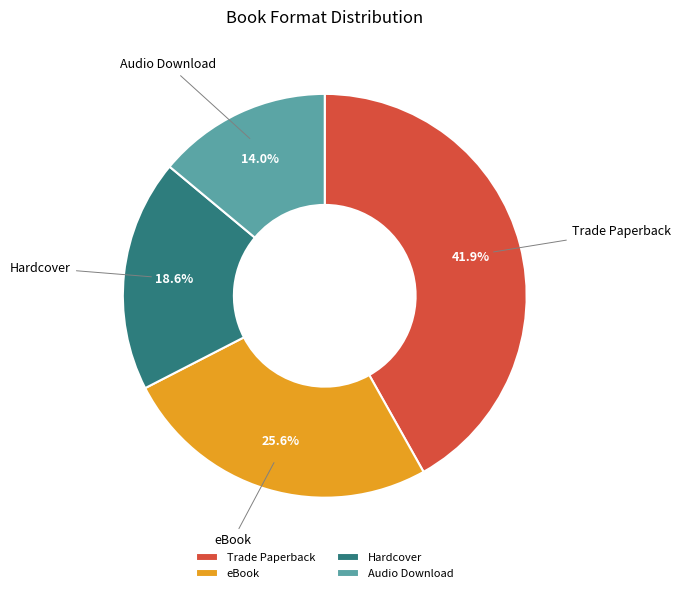

Which category has the biggest portion of the pie?

Trade Paperback